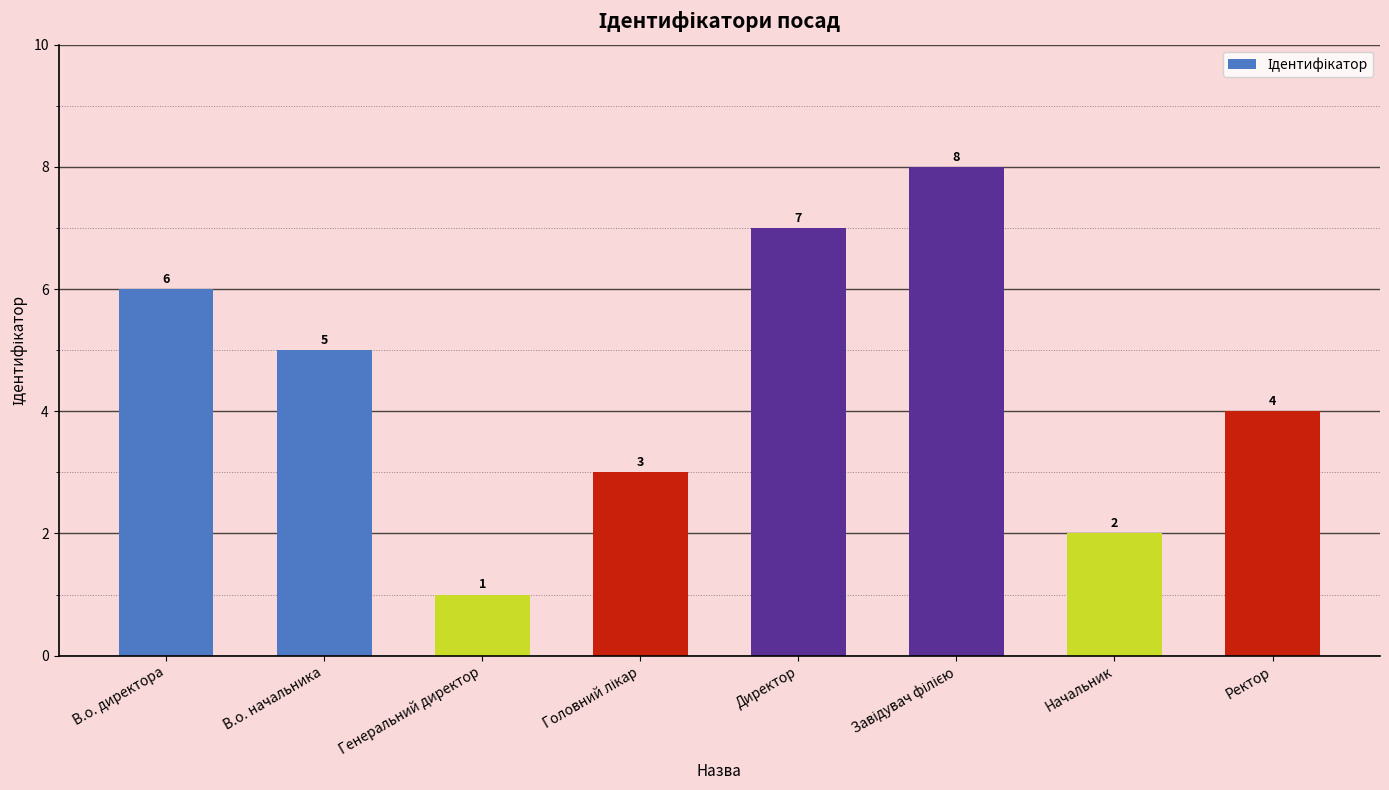

How many values are between 3 and 7?

5